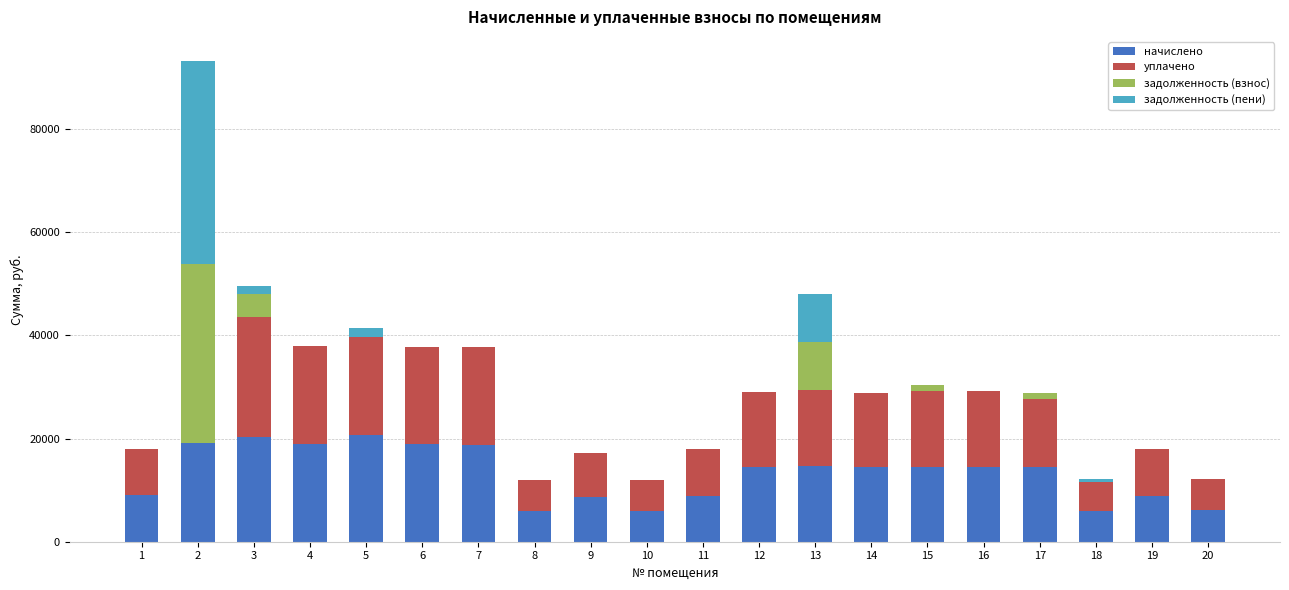

The value of начислено at 10 is 2873.1. True or false?

False